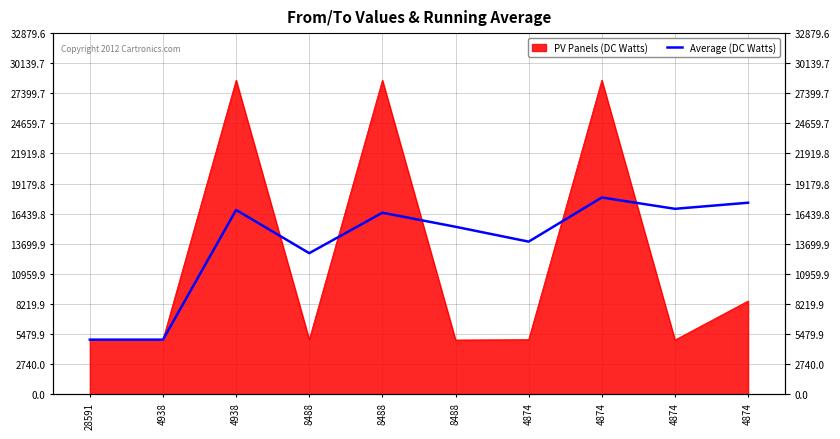

At which label is the value closest to 11441?

8488